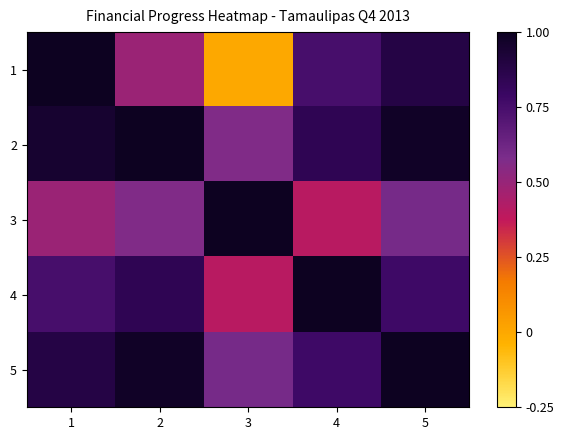

At 2, list the series in order from smallest to largest.

1, 3, 4, 5, 2